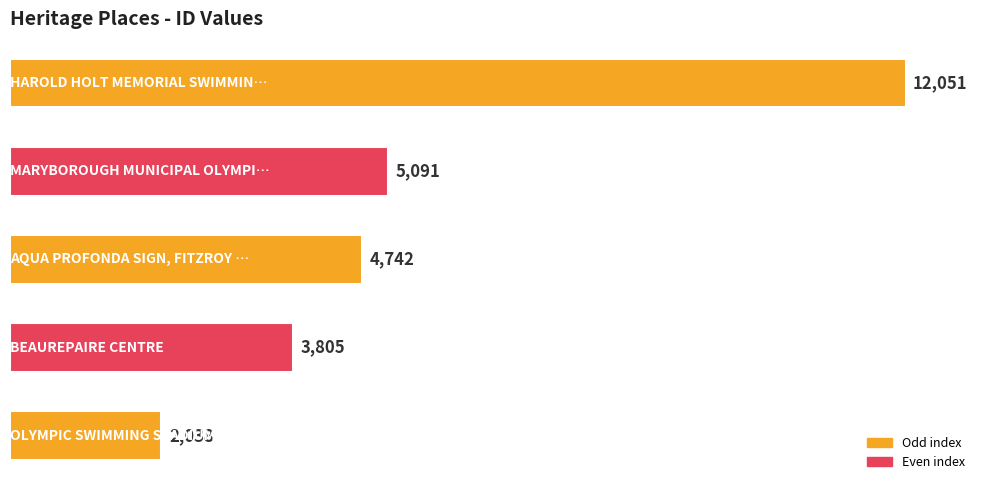

What is the minimum value shown in the chart?

2038